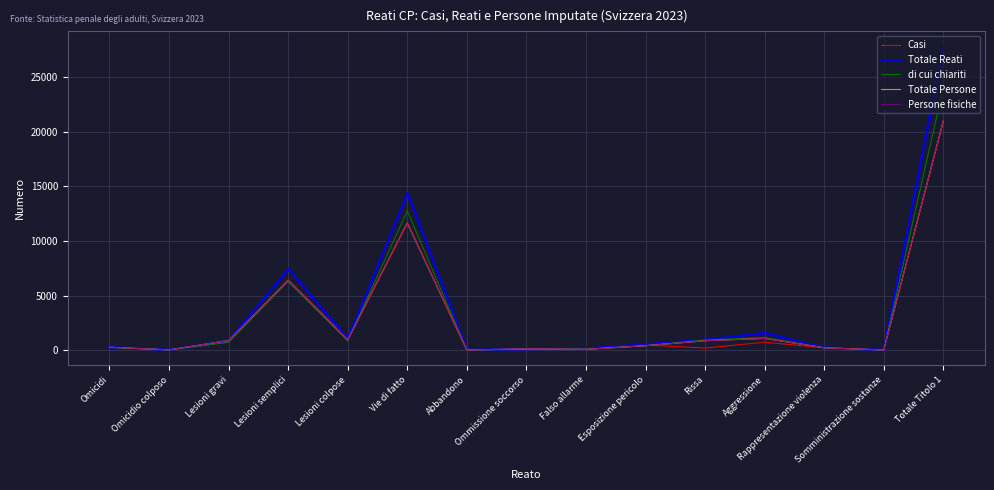

Which category has the highest value in the Totale Reati series?

Totale Titolo 1